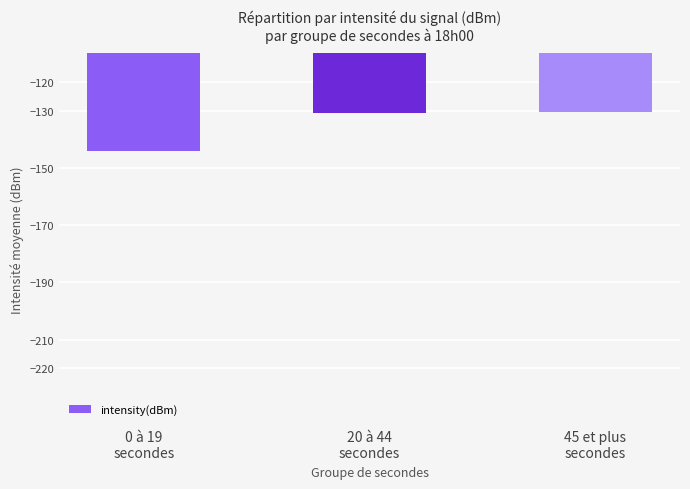

Which has a higher value, 45 et plus
secondes or 0 à 19
secondes?

45 et plus
secondes